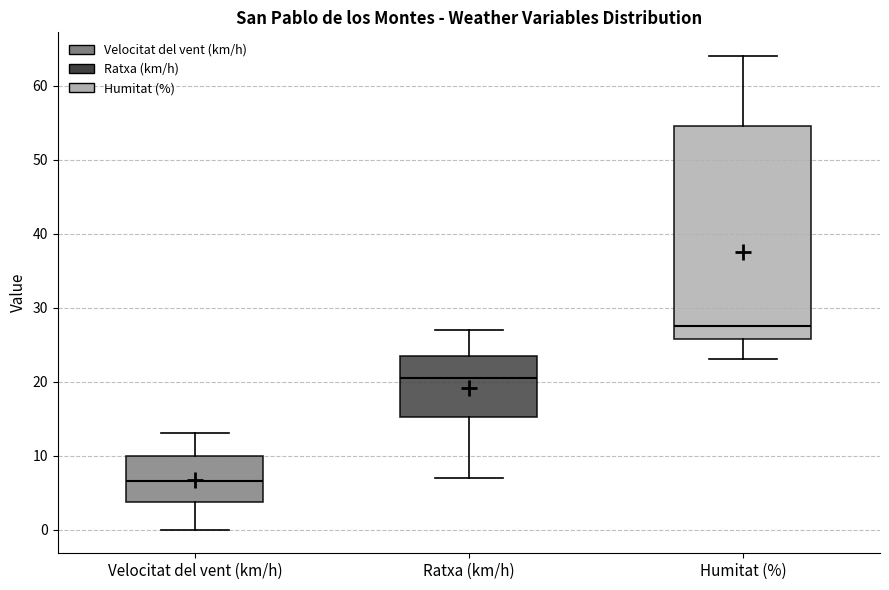

Which box has the highest median line?

Humitat (%)